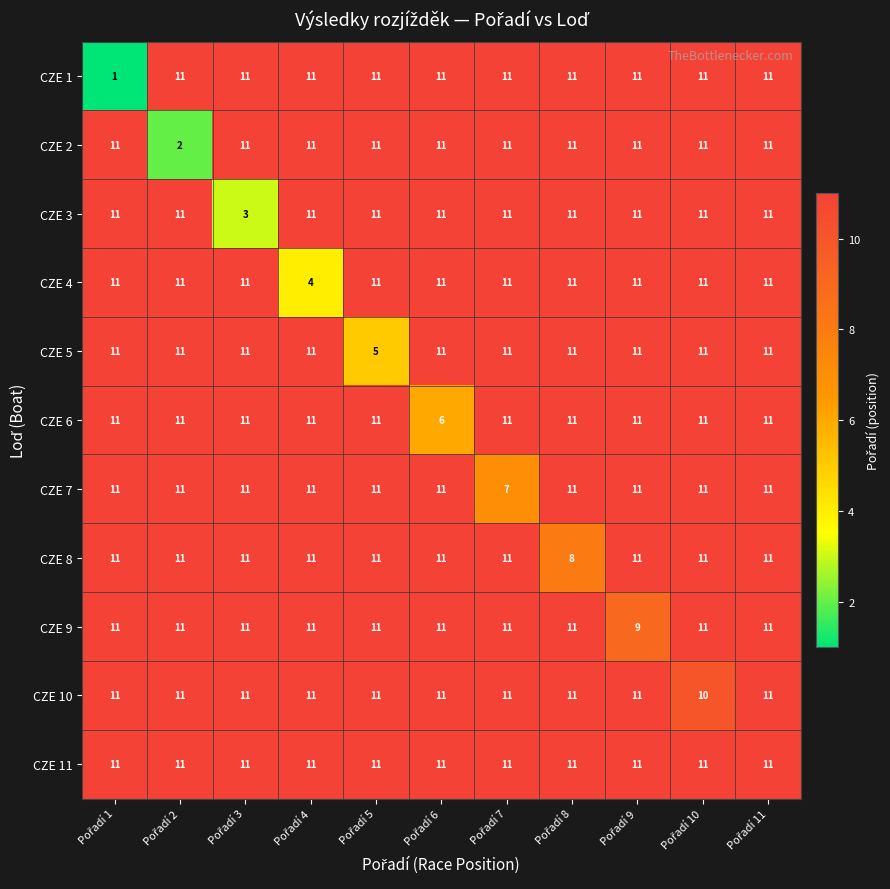

At how many categories does at least one series exceed 7?

11